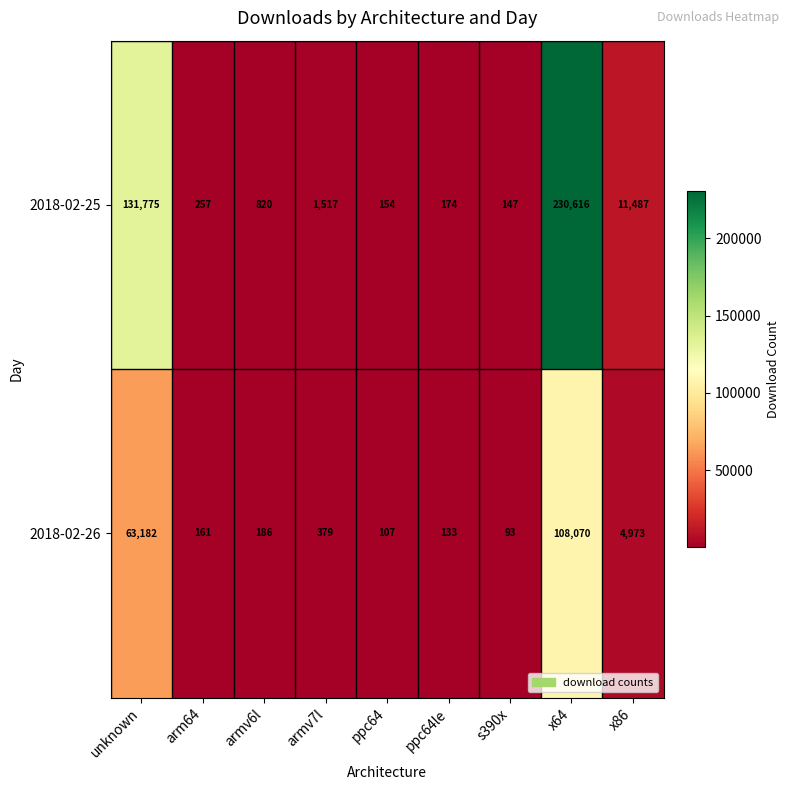

Where does the 2018-02-26 series first go above 186?

unknown